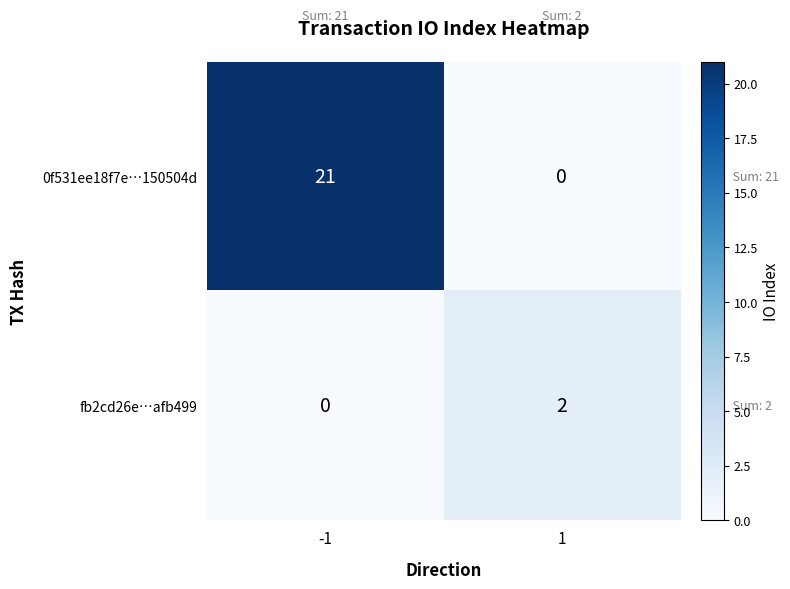

What is the spread (max minus min) of values at 1?

2